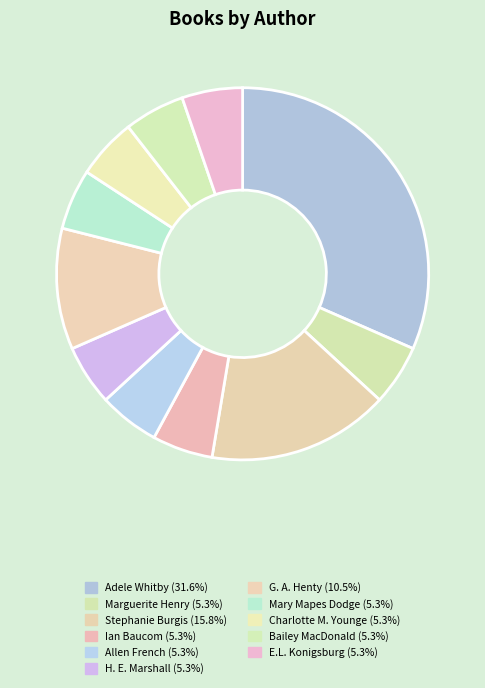

Which category has the smallest portion of the pie?

Marguerite Henry